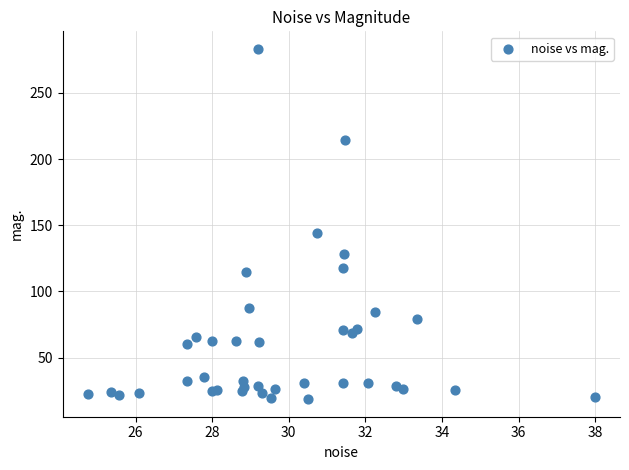

What Y value in the scatter plot is closest to 150?

143.8